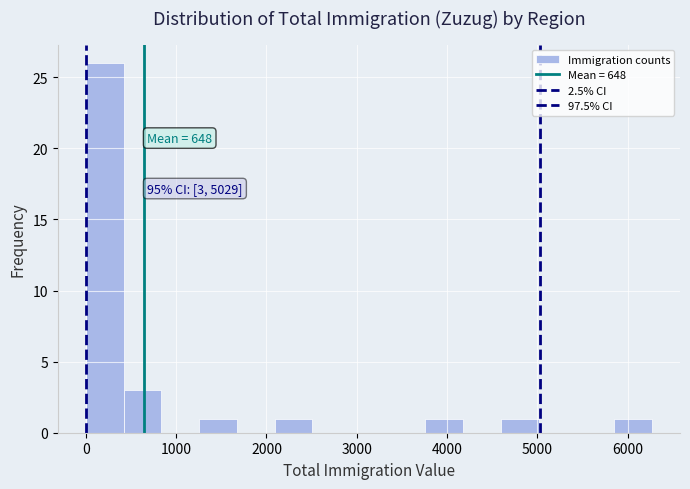

Over which range of the x-axis is the bar tallest?

0 to 400